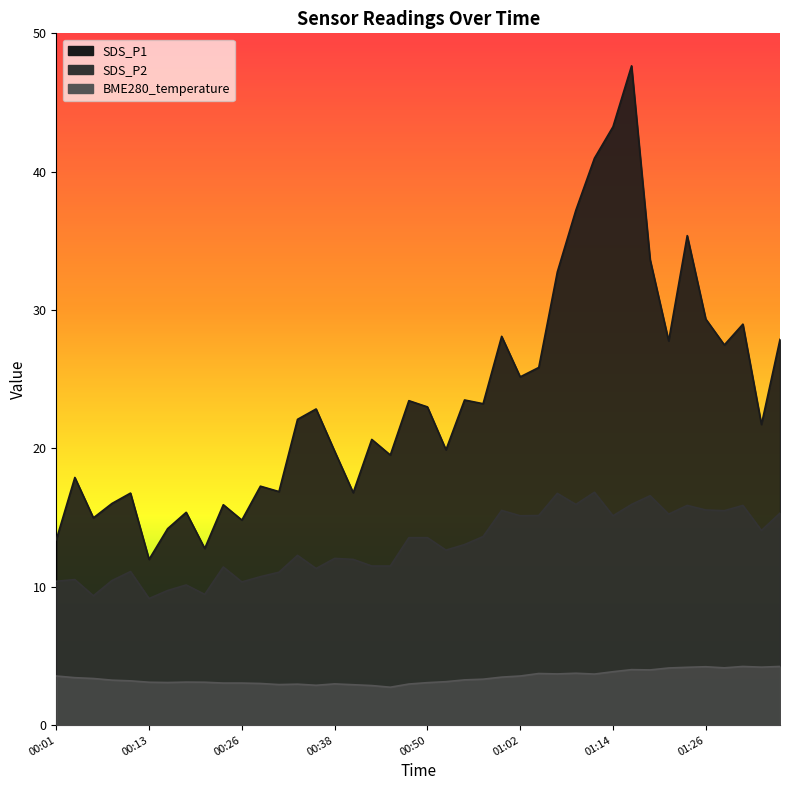

Which category has the lowest value across all series?

00:45